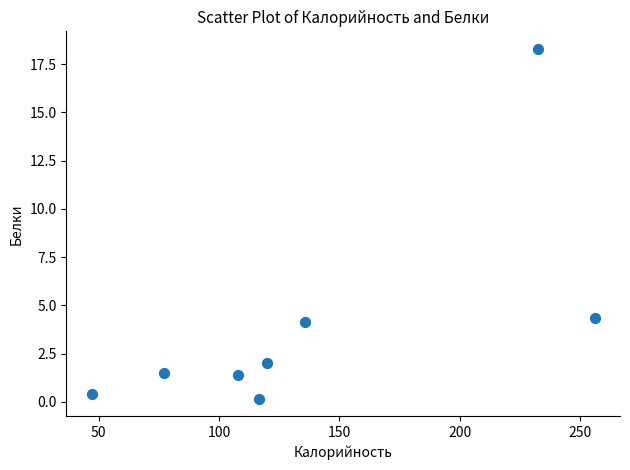

What is the average Y value?

4.0